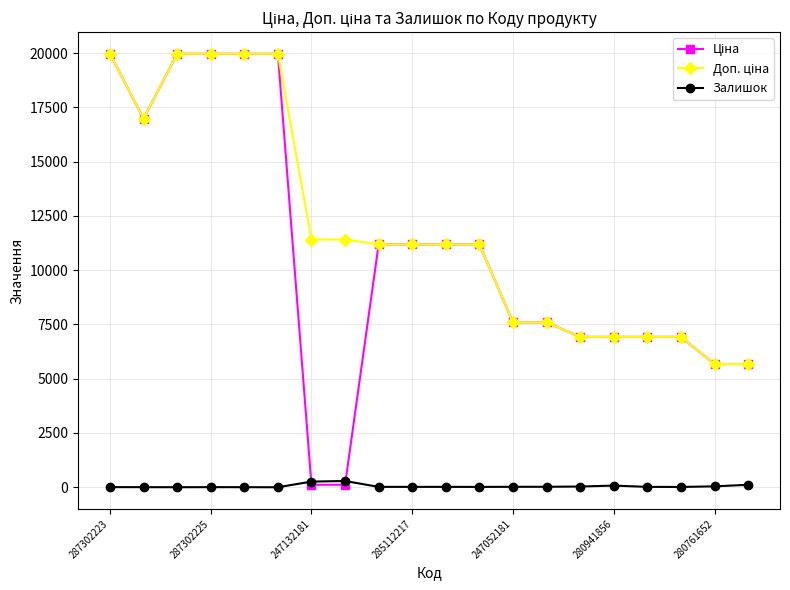

True or false: Залишок has more than 0 points higher than both neighbors.

True